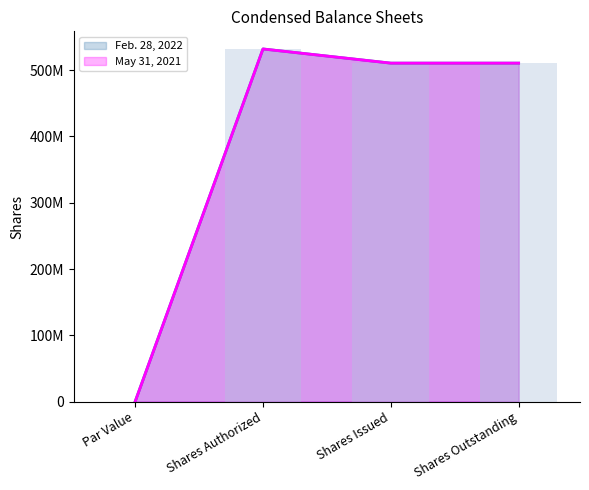

What is the label of the 3rd bar from the left?

Shares Issued